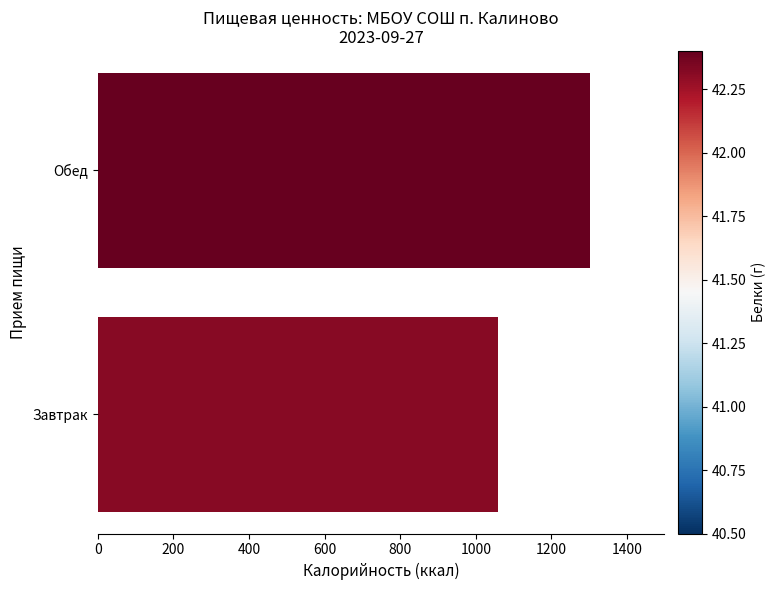

How many bars are there in total?

2